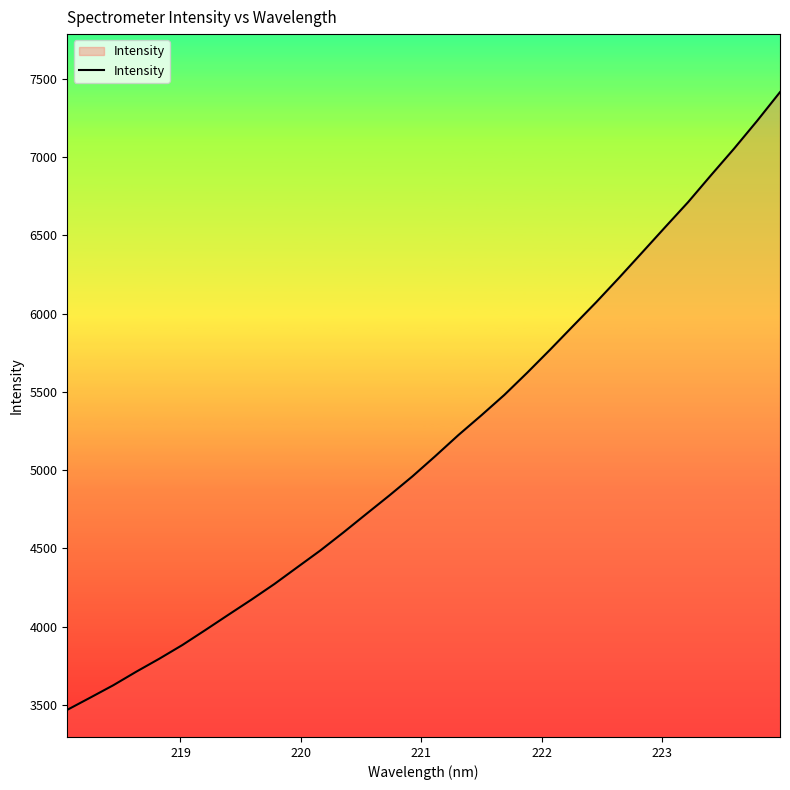

What is the difference between the maximum and minimum values?

3947.8